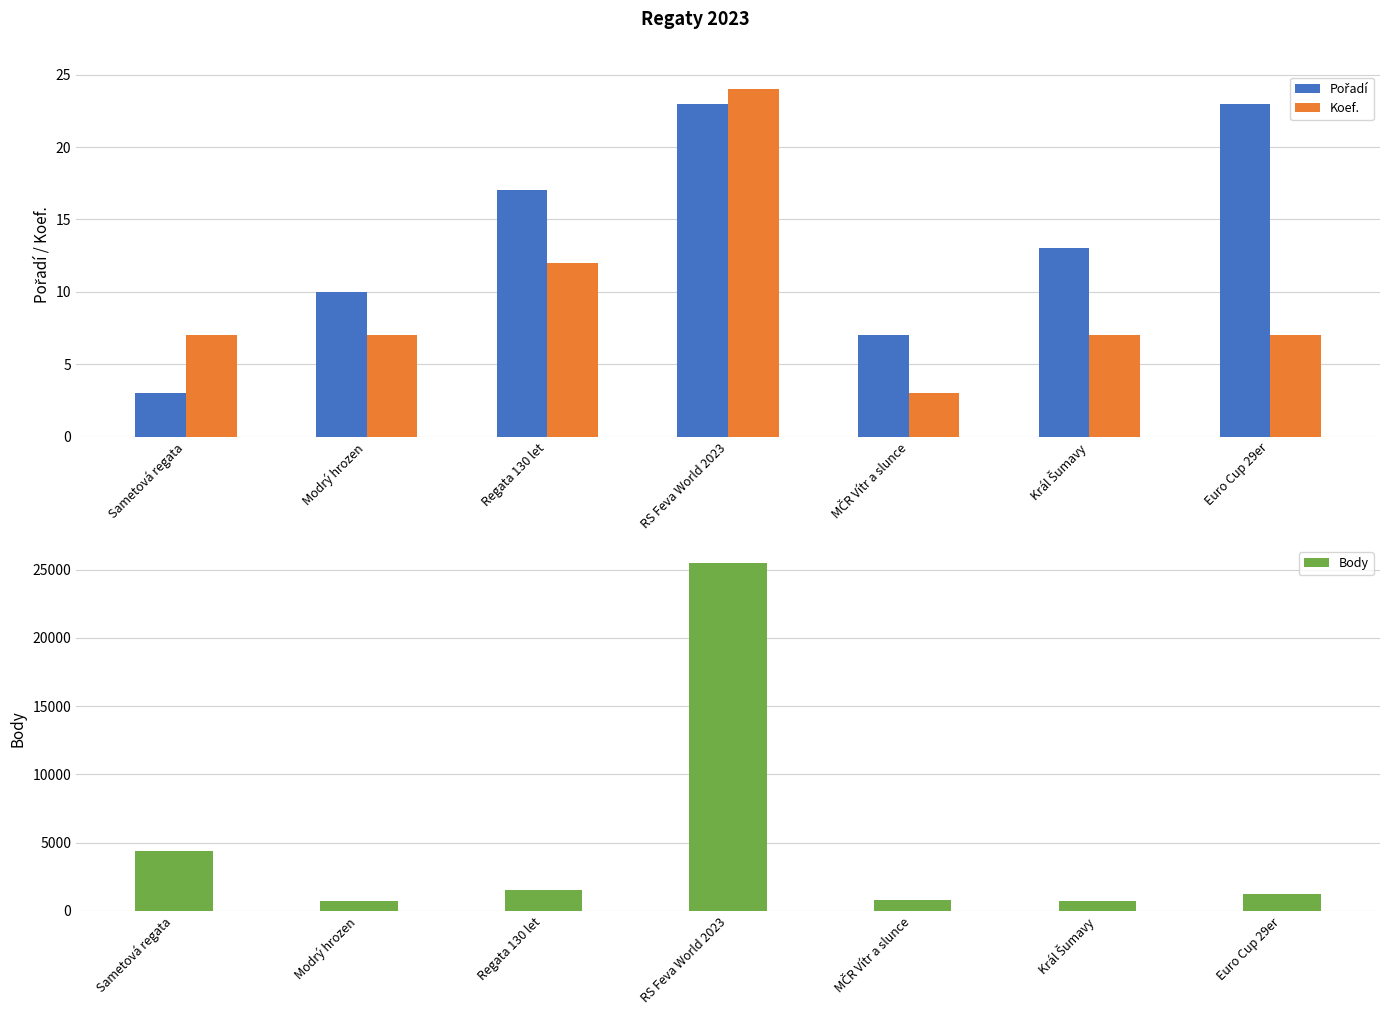

Reading right to left, what are all the values shown in this chart?

Pořadí: Euro Cup 29er=23	Král Šumavy=13	MČR Vítr a slunce=7	RS Feva World 2023=23	Regata 130 let=17	Modrý hrozen=10	Sametová regata=3
Koef.: Euro Cup 29er=7	Král Šumavy=7	MČR Vítr a slunce=3	RS Feva World 2023=24	Regata 130 let=12	Modrý hrozen=7	Sametová regata=7
Body: Euro Cup 29er=1194	Král Šumavy=707	MČR Vítr a slunce=768	RS Feva World 2023=25476	Regata 130 let=1510	Modrý hrozen=707	Sametová regata=4367